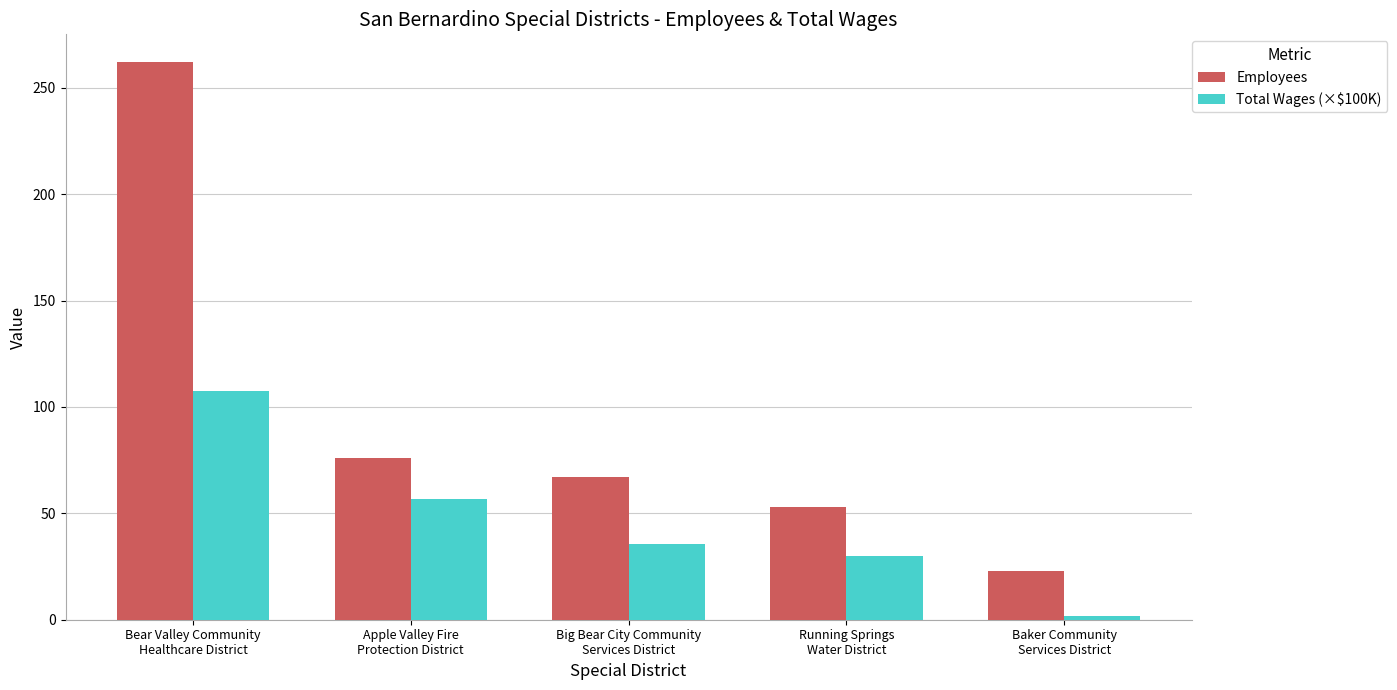

The value of Employees at Baker Community
Services District is 32.1. True or false?

False